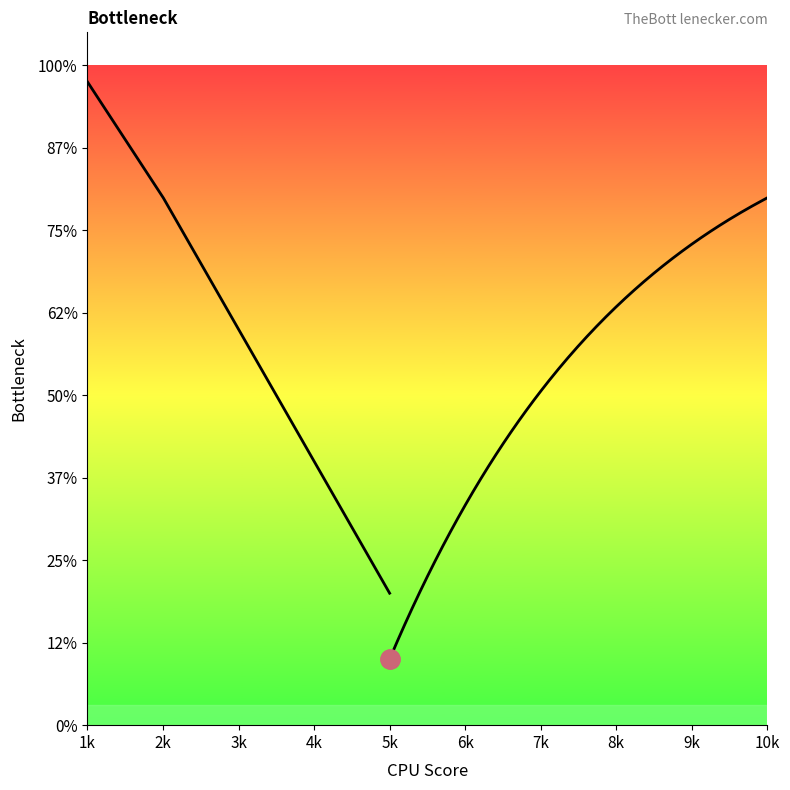

How many data points does each series have?

10